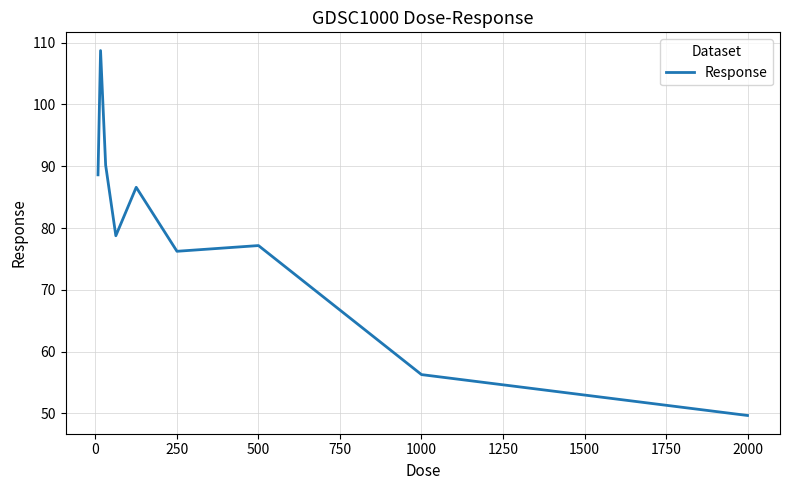

What is the minimum value shown in the chart?

49.7